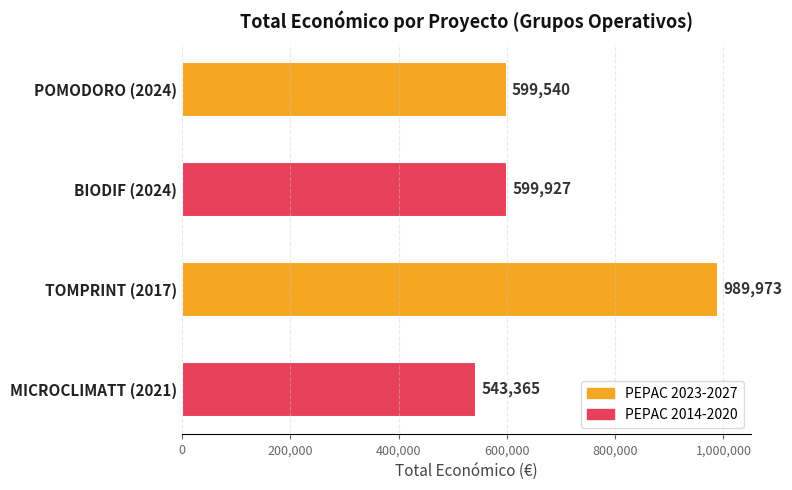

What position from the bottom is TOMPRINT (2017)?

2